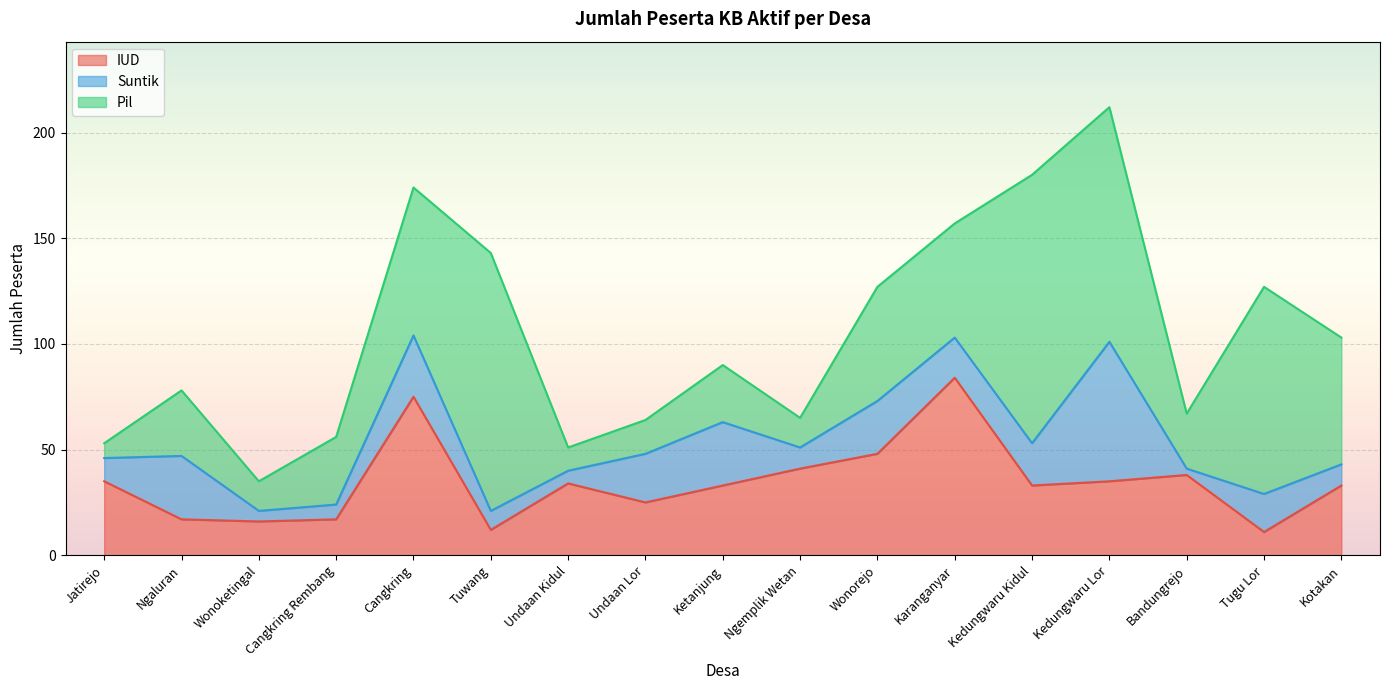

Reading left to right, extract all data points from this chart.

IUD: 35	17	16	17	75	12	34	25	33	41	48	84	33	35	38	11	33
Suntik: 11	30	5	7	29	9	6	23	30	10	25	19	20	66	3	18	10
Pil: 7	31	14	32	70	122	11	16	27	14	54	54	127	111	26	98	60